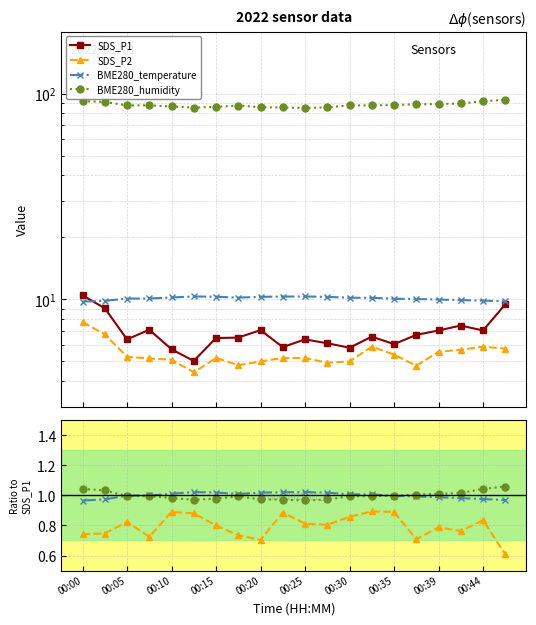

Between 00:20 and 00:12, which is larger?

00:20